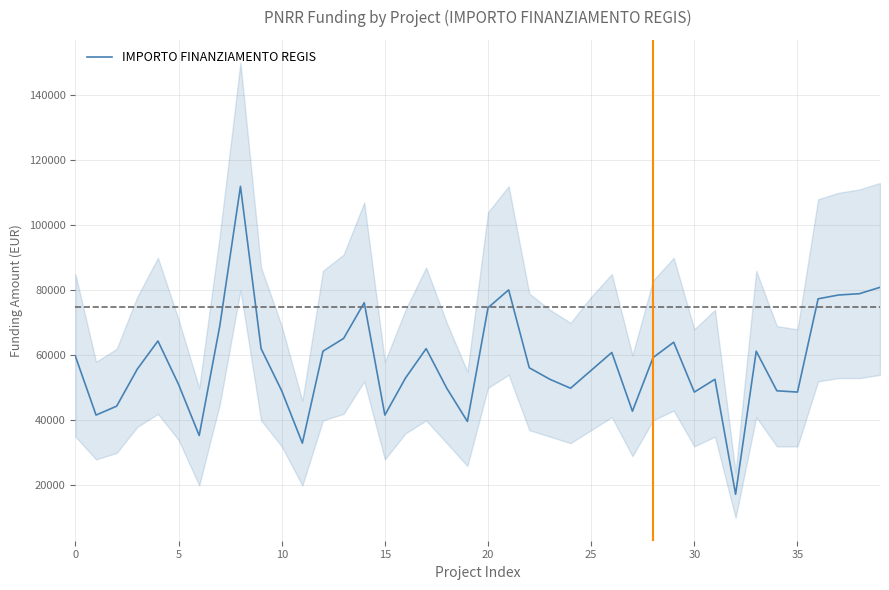

What is the ratio of the value at 34 to the value at 9?

0.8